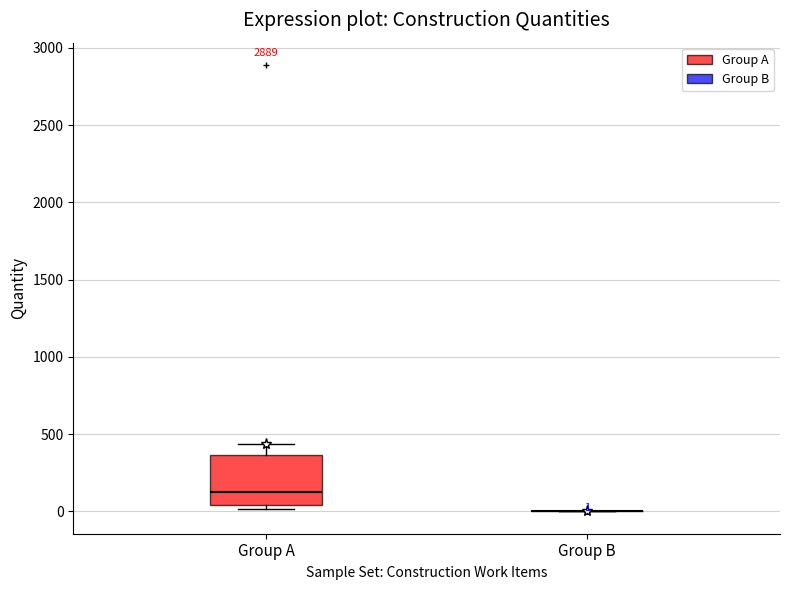

Which box is the tallest, from its lower edge to its upper edge?

Group A